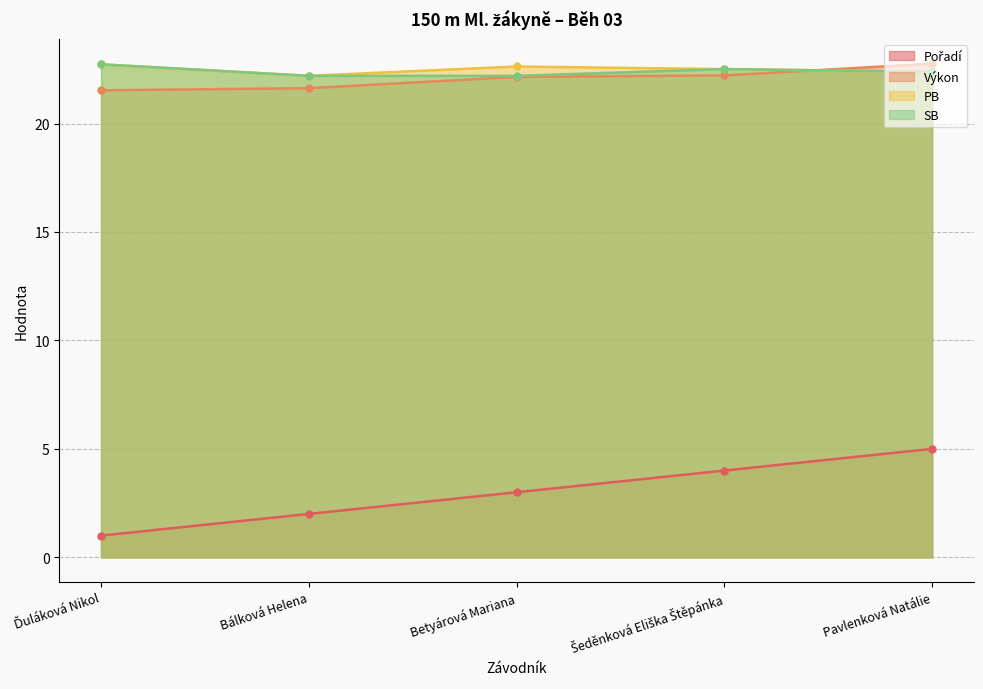

True or false: SB and PB cross at least once.

False